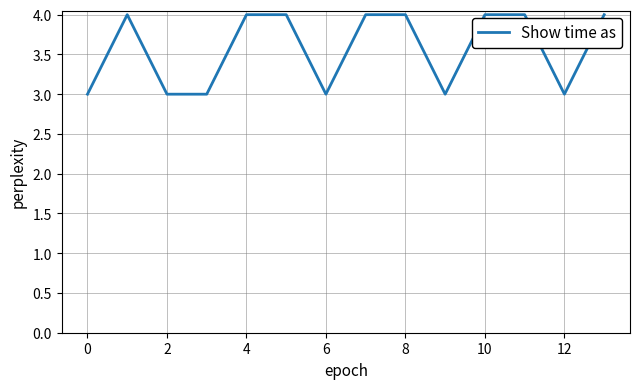

Reading right to left, transcribe all the data shown in this chart.

4	3	4	4	3	4	4	3	4	4	3	3	4	3